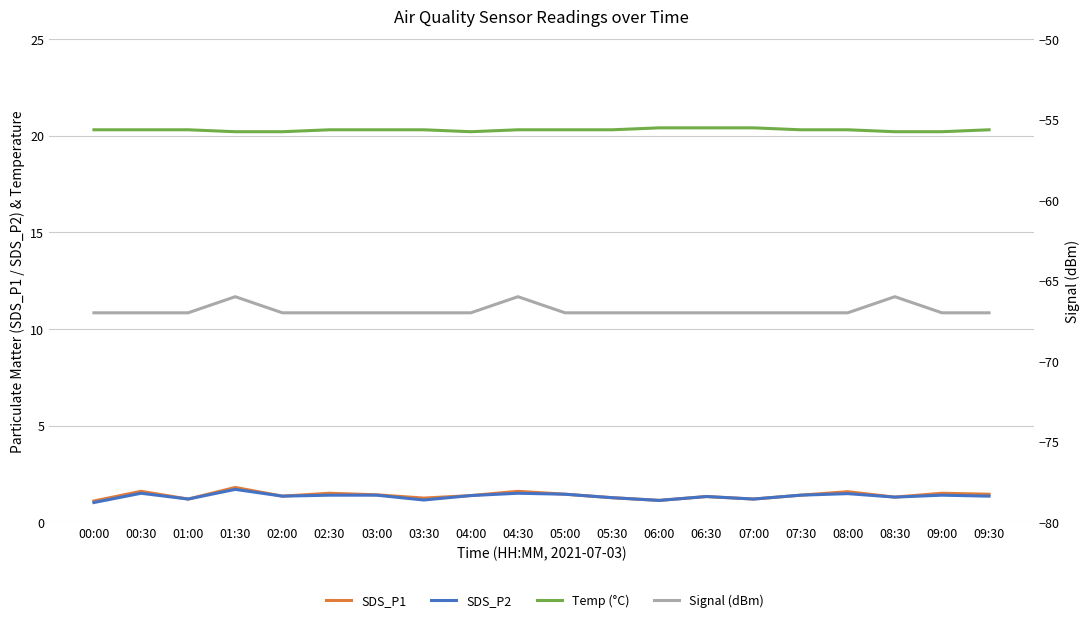

Count the number of data series in this chart.

4